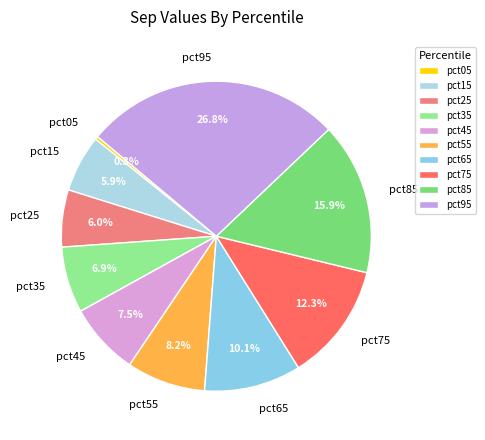

The pct65 slice represents 17% of the pie. True or false?

False